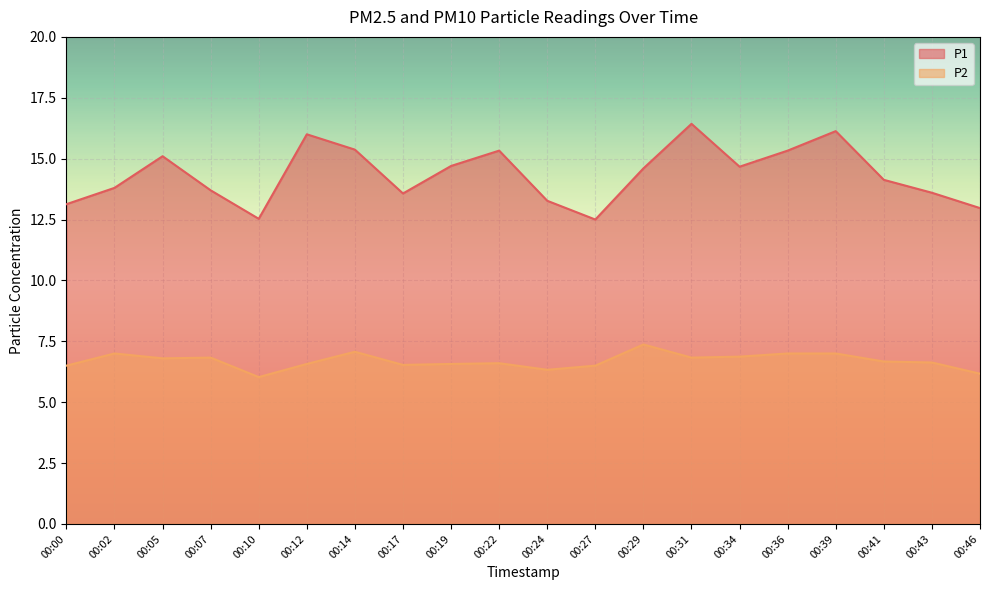

How many interior local valleys does the P1 series have?

4